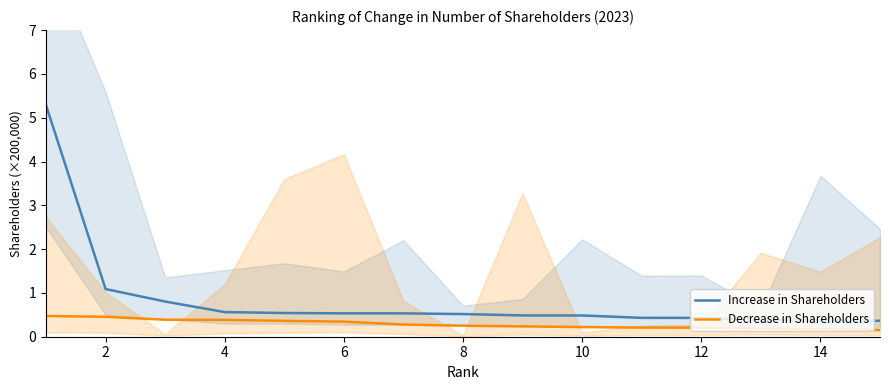

Reading left to right, transcribe all the data shown in this chart.

Increase in Shareholders: 5.3	1.1	0.8	0.6	0.5	0.5	0.5	0.5	0.5	0.5	0.4	0.4	0.4	0.4	0.4
Decrease in Shareholders: 0.5	0.5	0.4	0.4	0.4	0.3	0.3	0.3	0.2	0.2	0.2	0.2	0.2	0.2	0.2